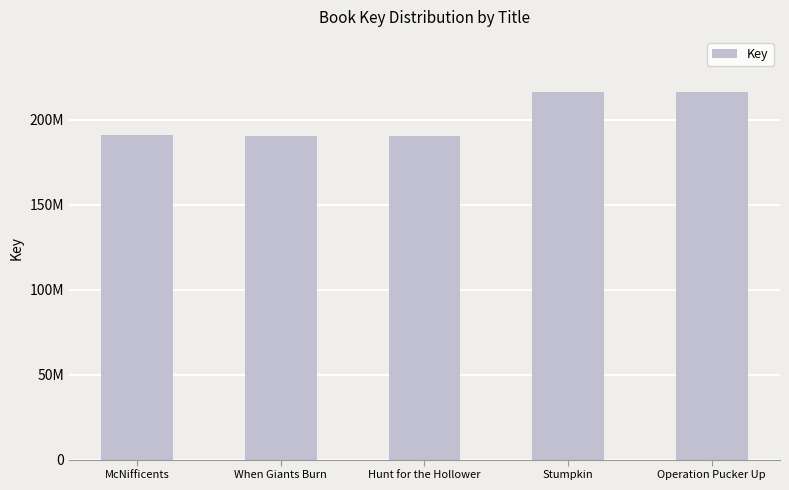

Does the chart contain any negative values?

No